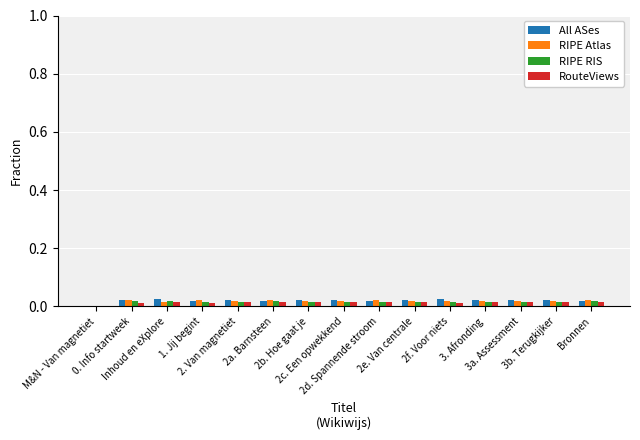

What is the sum of all All ASes values?

0.3